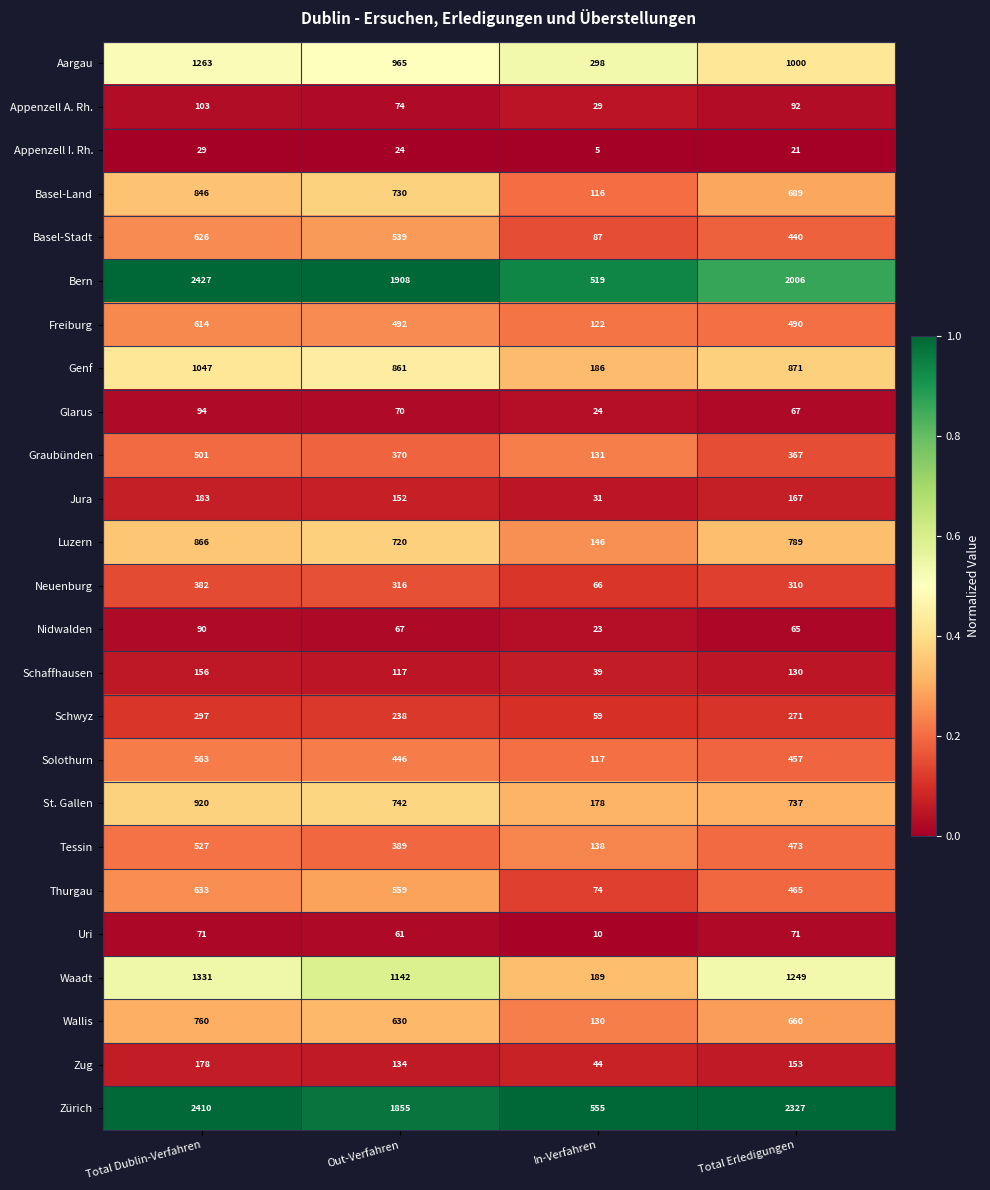

What is the spread (max minus min) of values at Total Dublin-Verfahren?

2398